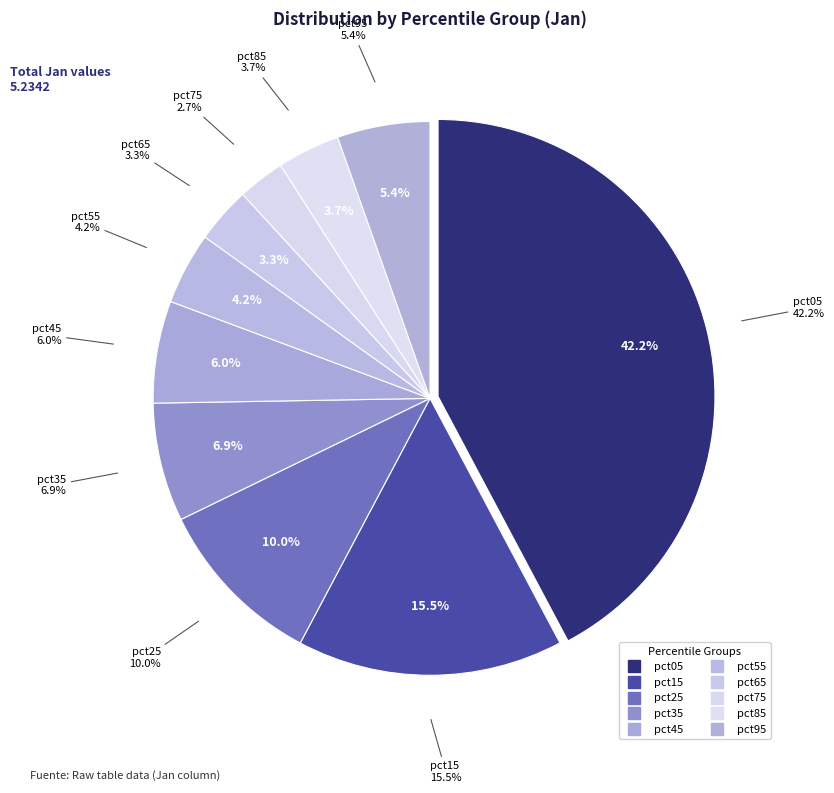

Does pct65 account for over 50% of the chart?

No